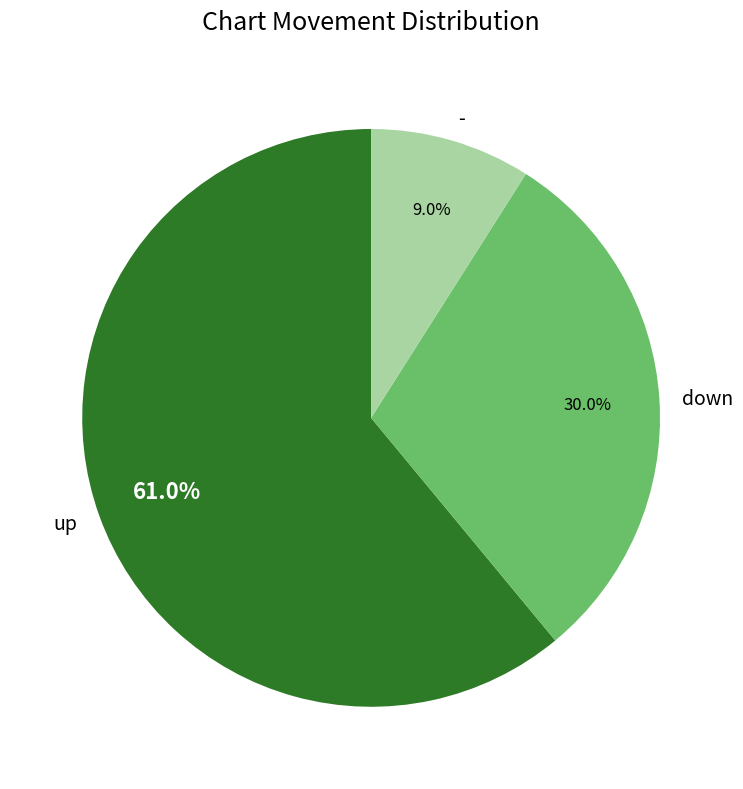

What is the ratio of the value at - to the value at up?

0.1